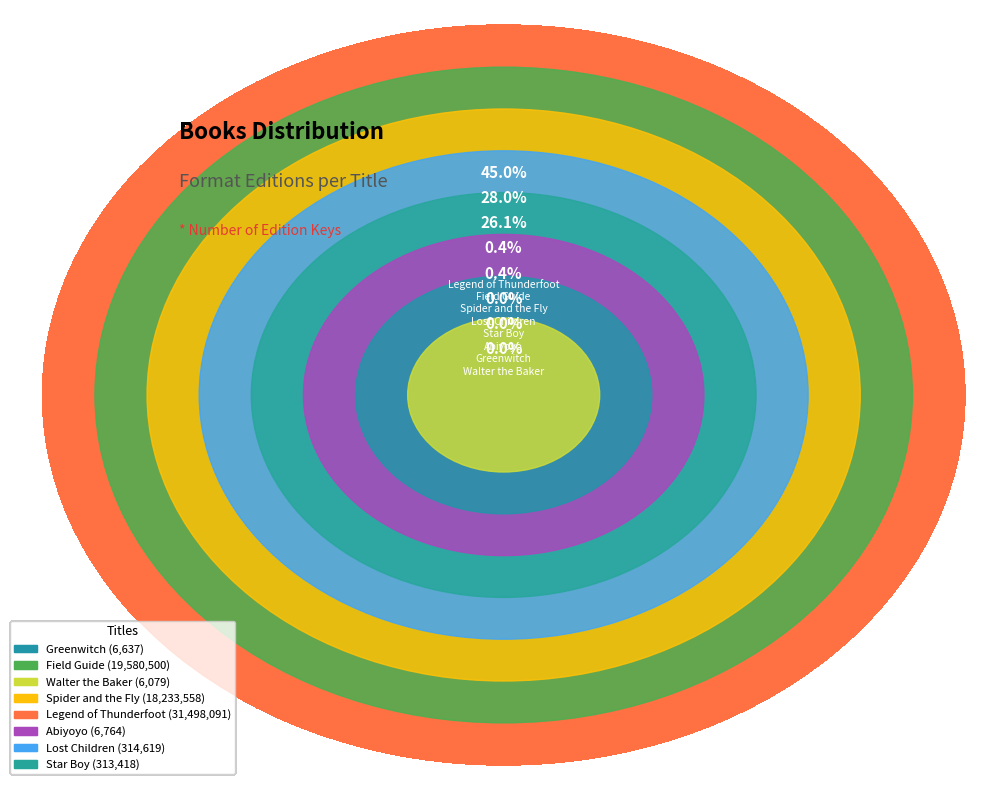

What is the total percentage of Greenwitch and Legend of Thunderfoot?

45.0%